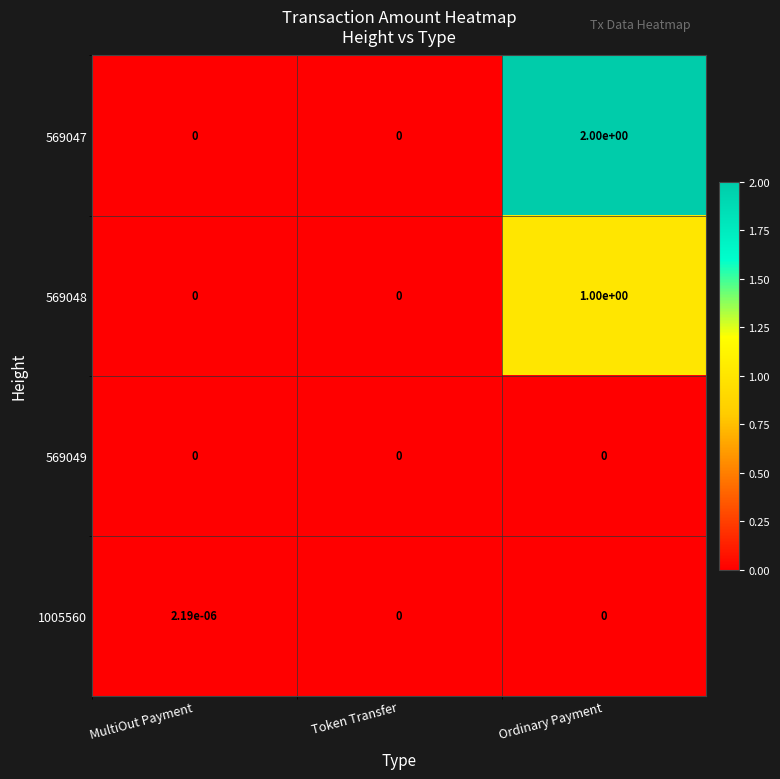

How many categories are shown in the chart?

3